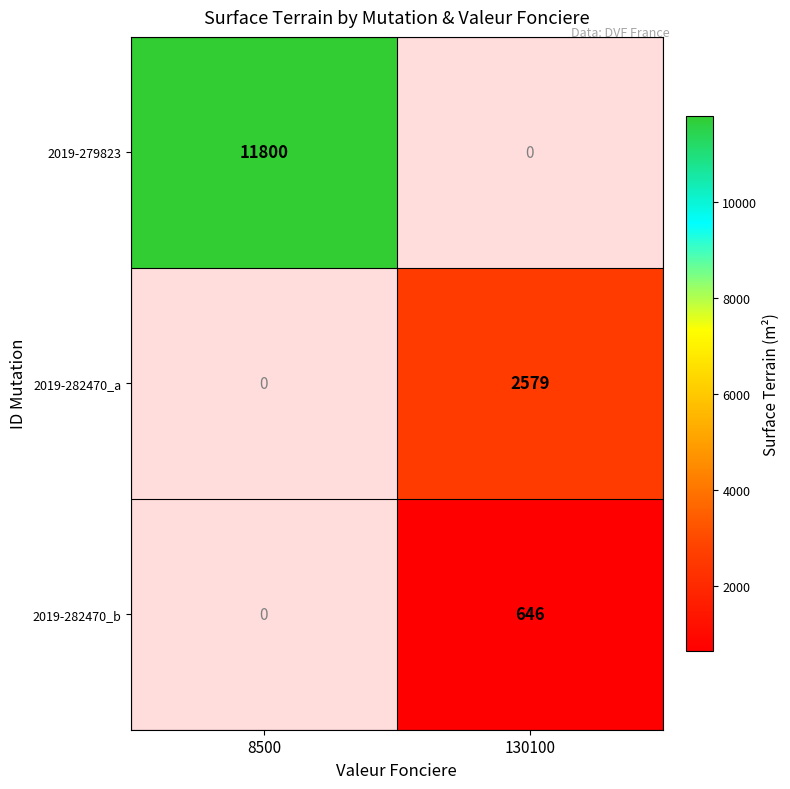

Which has a higher value, 130100 or 8500?

8500